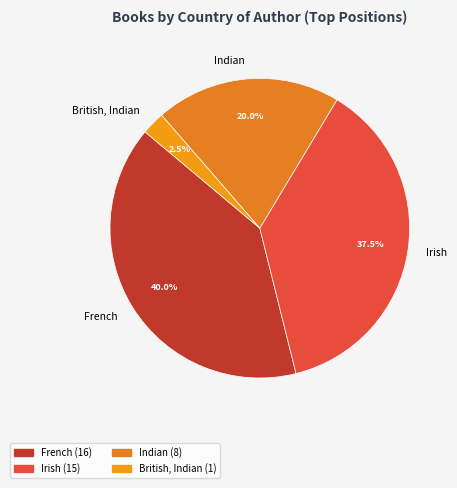

Is the sum of British, Indian and French greater than half?

No